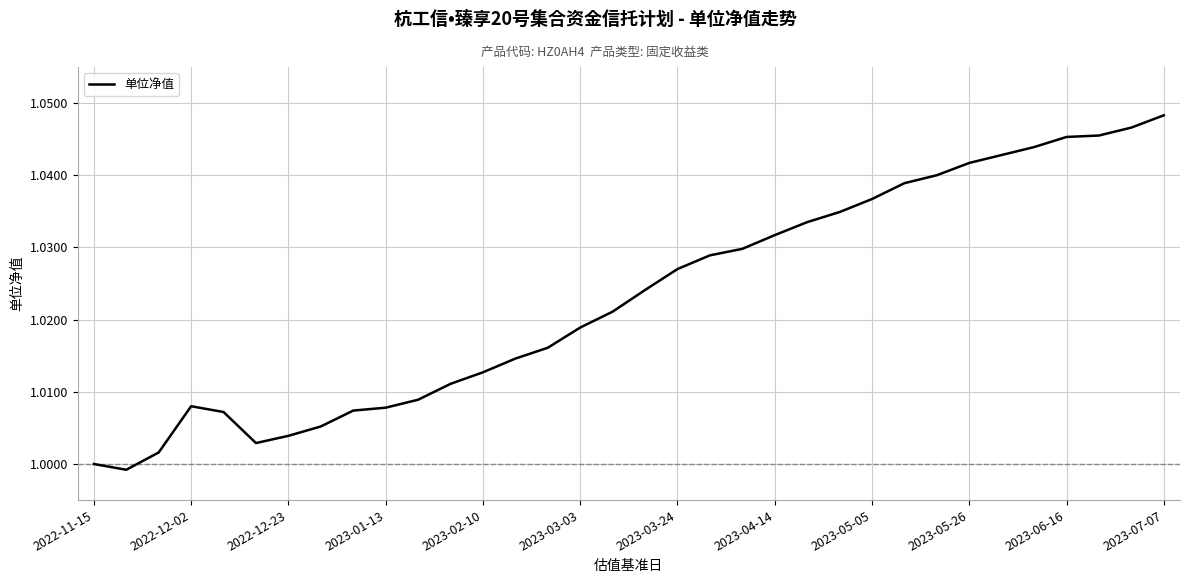

At which label is the value closest to 1?

2022-11-15